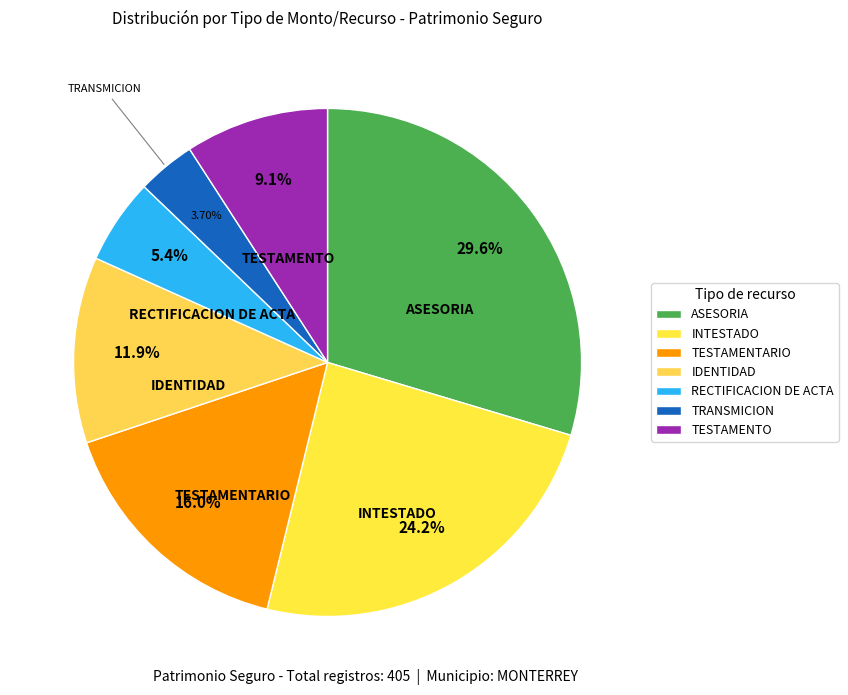

Count the number of slices in the pie.

7